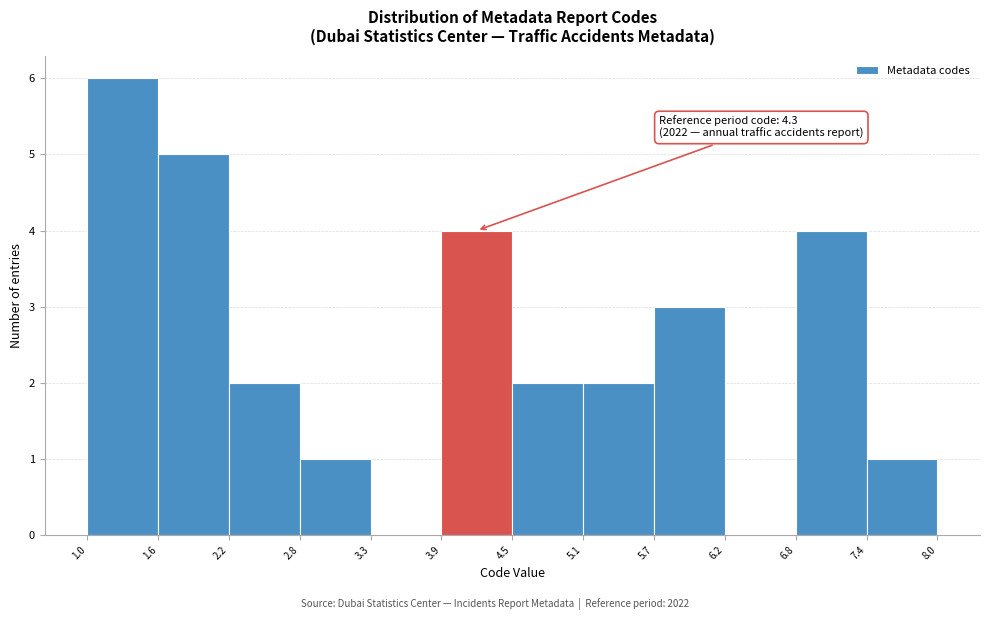

Over which range of the x-axis is the bar tallest?

1.0 to 1.6